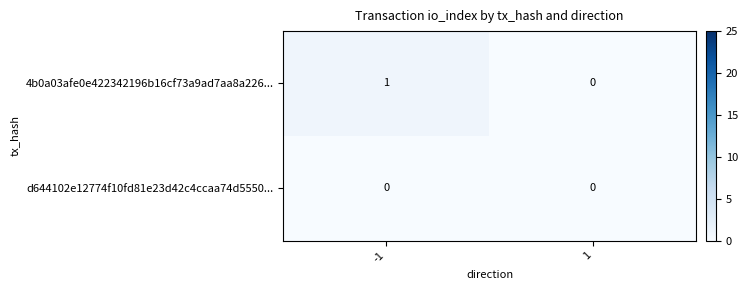

Which series changed the most between -1 and 1?

4b0a03afe0e422342196b16cf73a9ad7aa8a226...